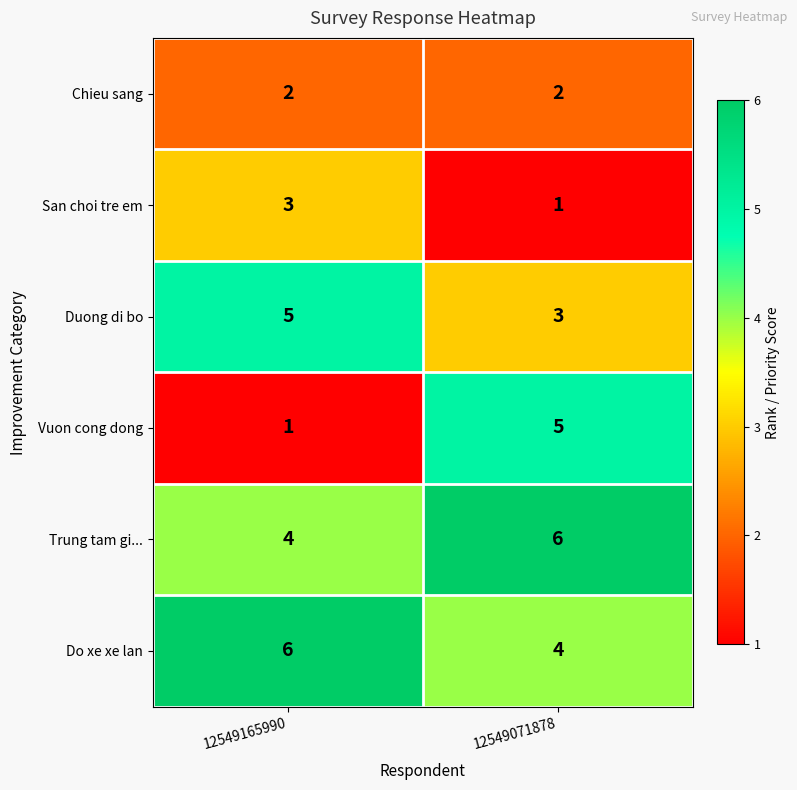

What is the sum of all San choi tre em values?

4